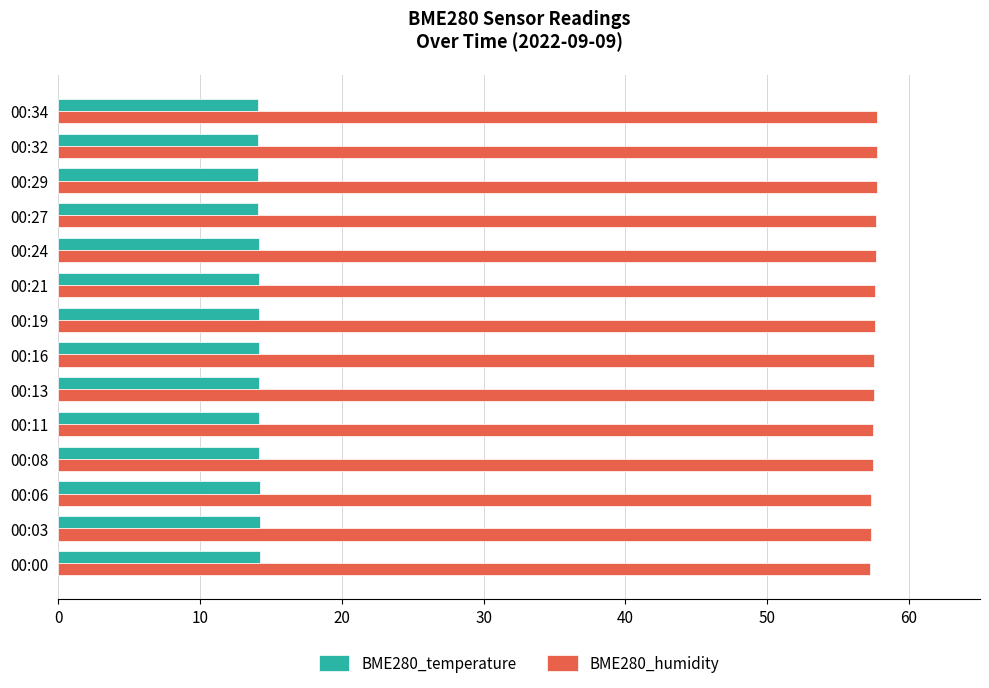

Rank the series by their maximum value, from highest to lowest.

BME280_humidity, BME280_temperature